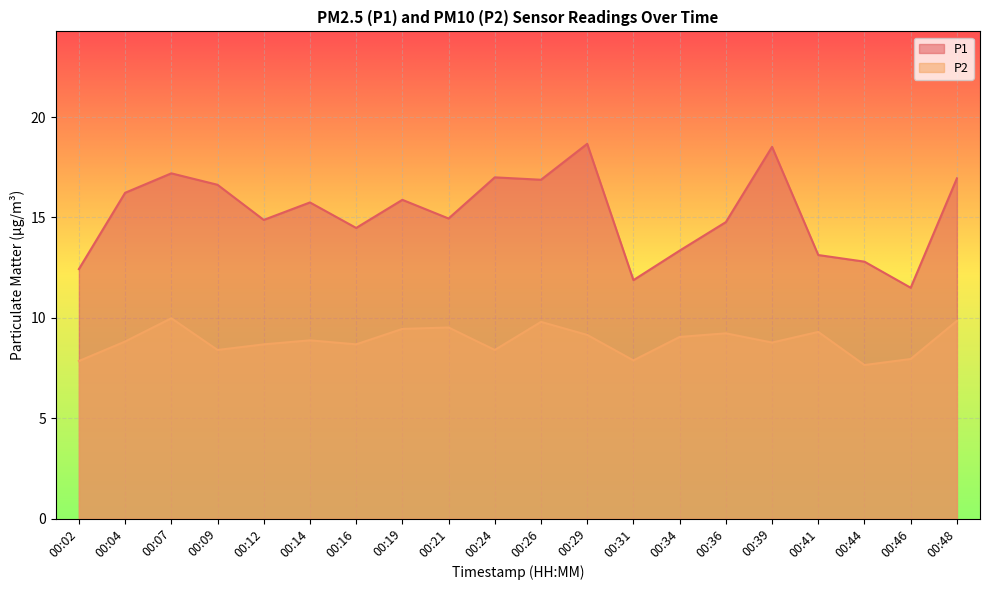

How many interior local valleys does the P1 series have?

6